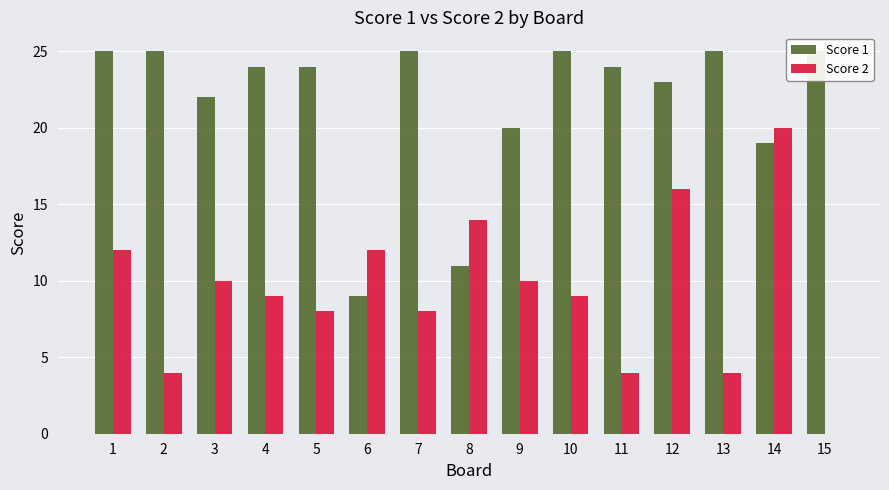

What is the average value of the Score 1 series?

22